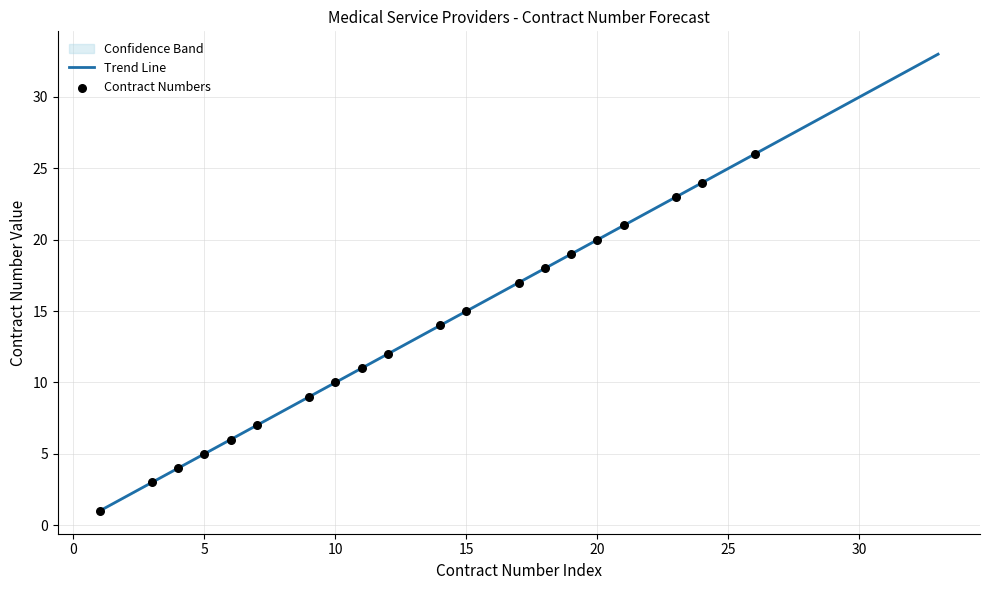

Which has a higher value, 4 or 23?

23